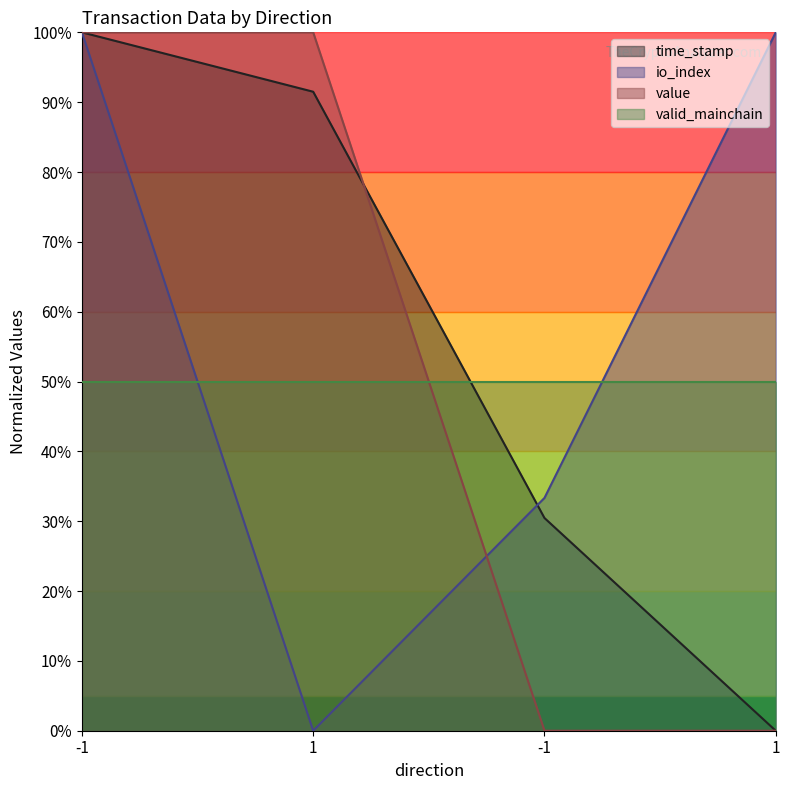

True or false: time_stamp has more than 1 interior local peaks.

False